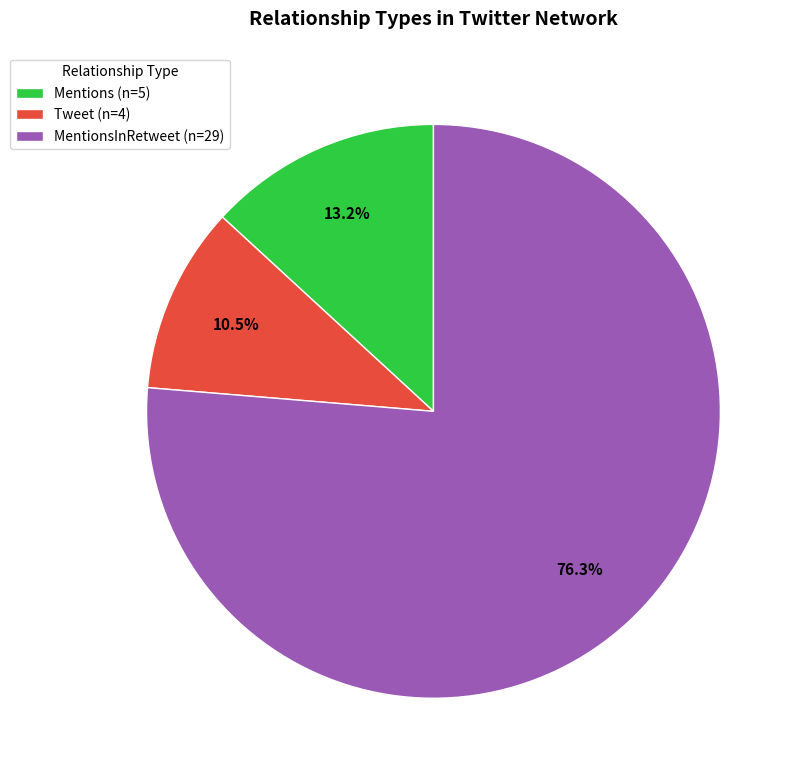

Rank the categories by value from highest to lowest.

MentionsInRetweet (n=29), Mentions (n=5), Tweet (n=4)